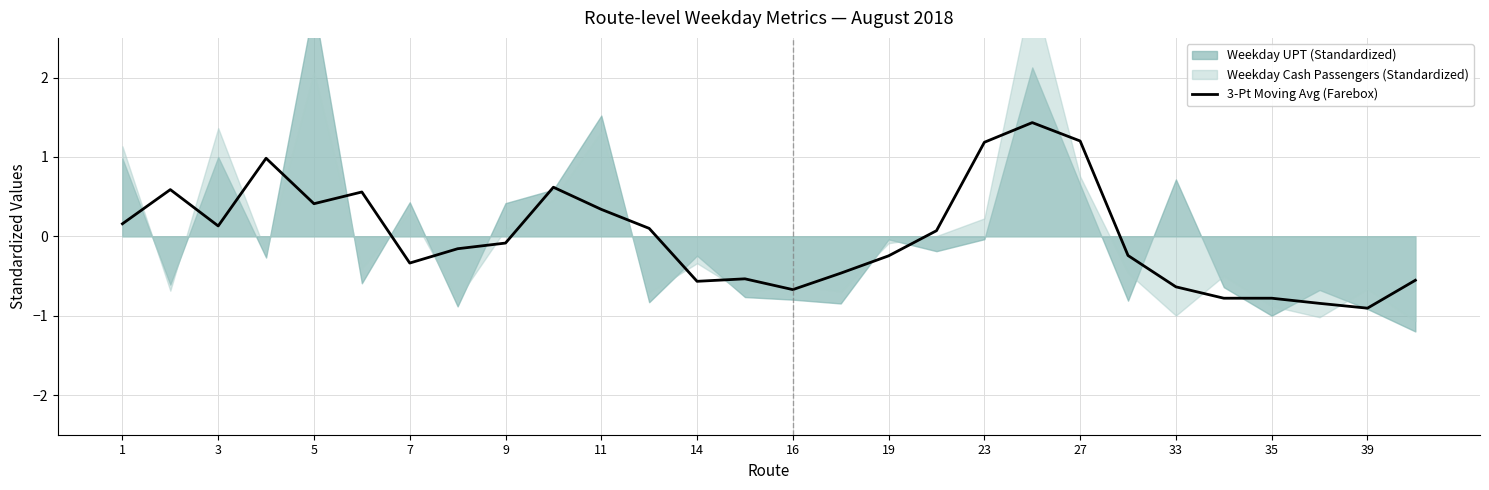

What is the difference between the maximum and minimum values?

2.3